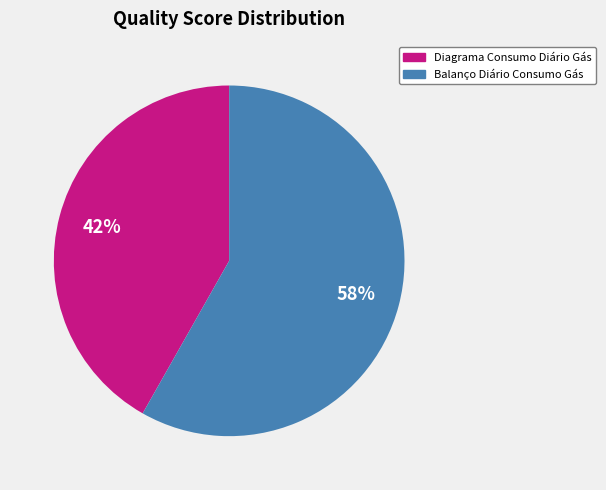

The Balanço Diário Consumo Gás slice represents 65% of the pie. True or false?

False